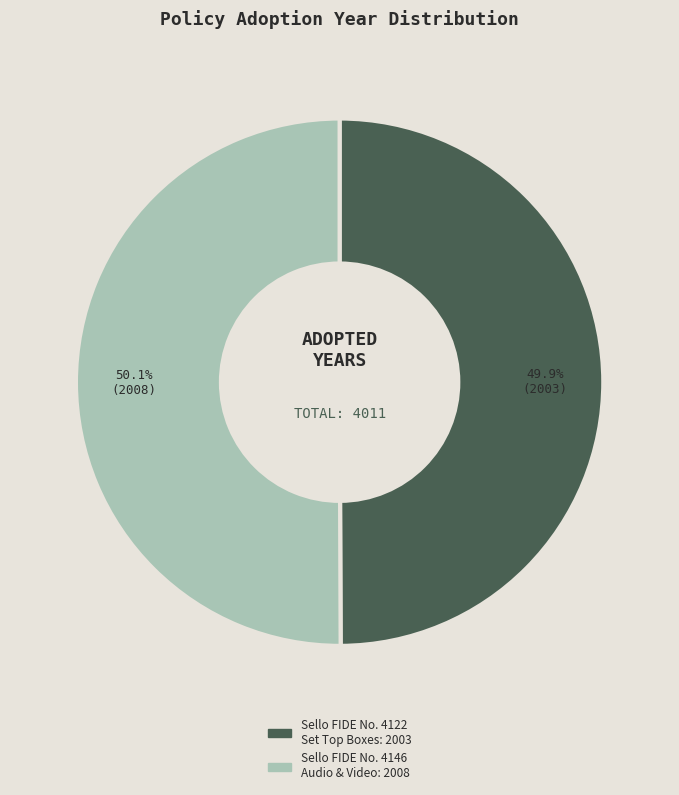

Is there any slice that represents more than half of the pie?

Yes